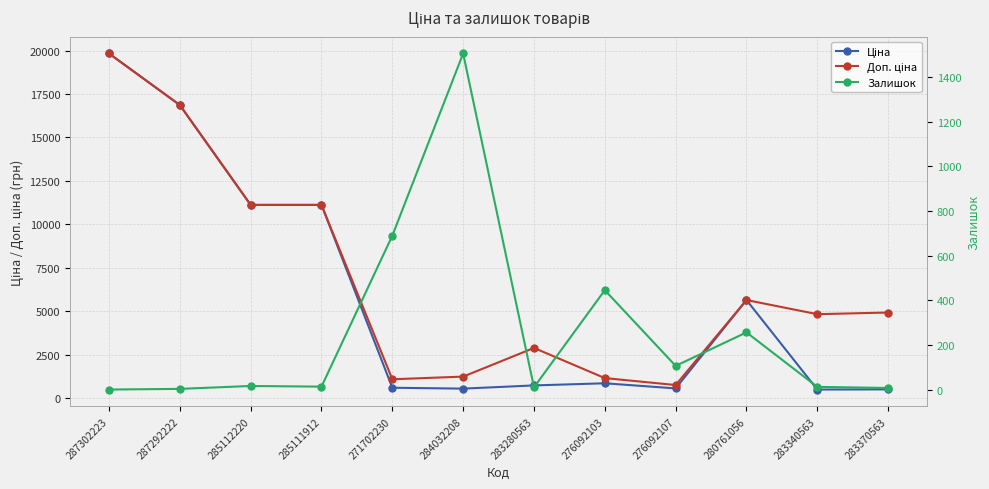

How many lines are shown in the chart?

3